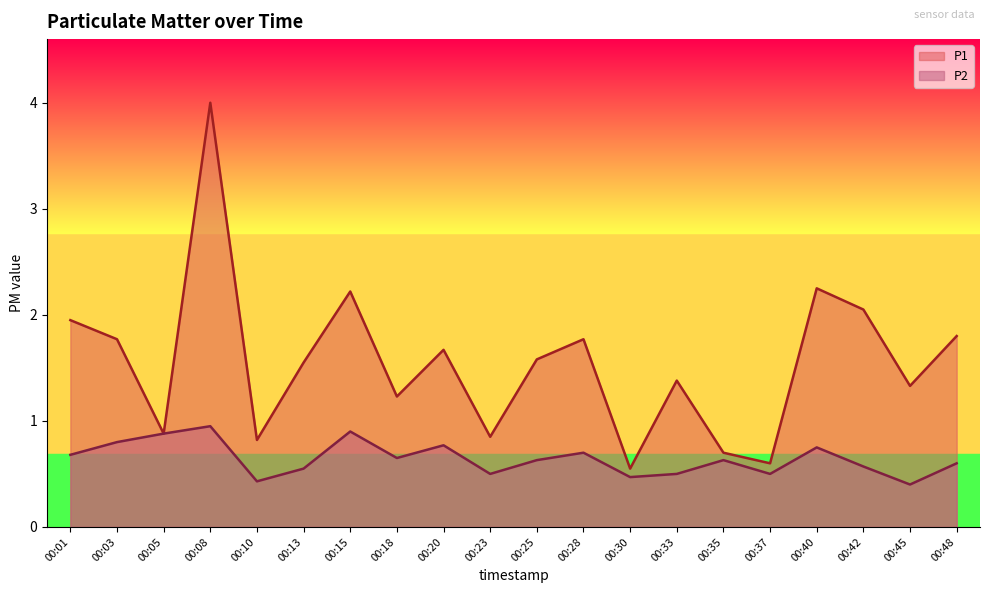

Does the chart have visible grid lines?

No